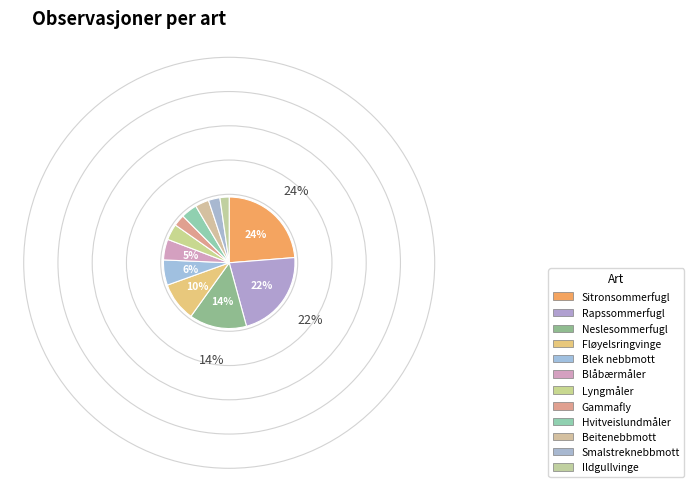

Is it true that Blek nebbmott is 6% of the pie?

True